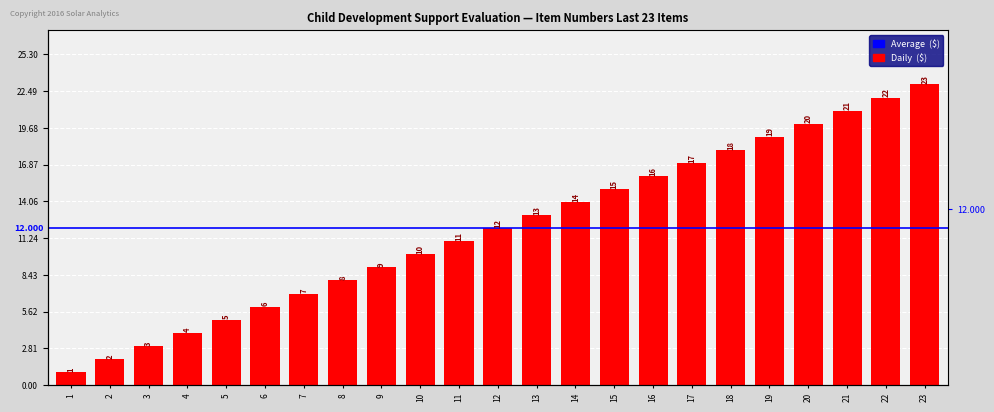

Rank the categories by value from lowest to highest.

1, 2, 3, 4, 5, 6, 7, 8, 9, 10, 11, 12, 13, 14, 15, 16, 17, 18, 19, 20, 21, 22, 23